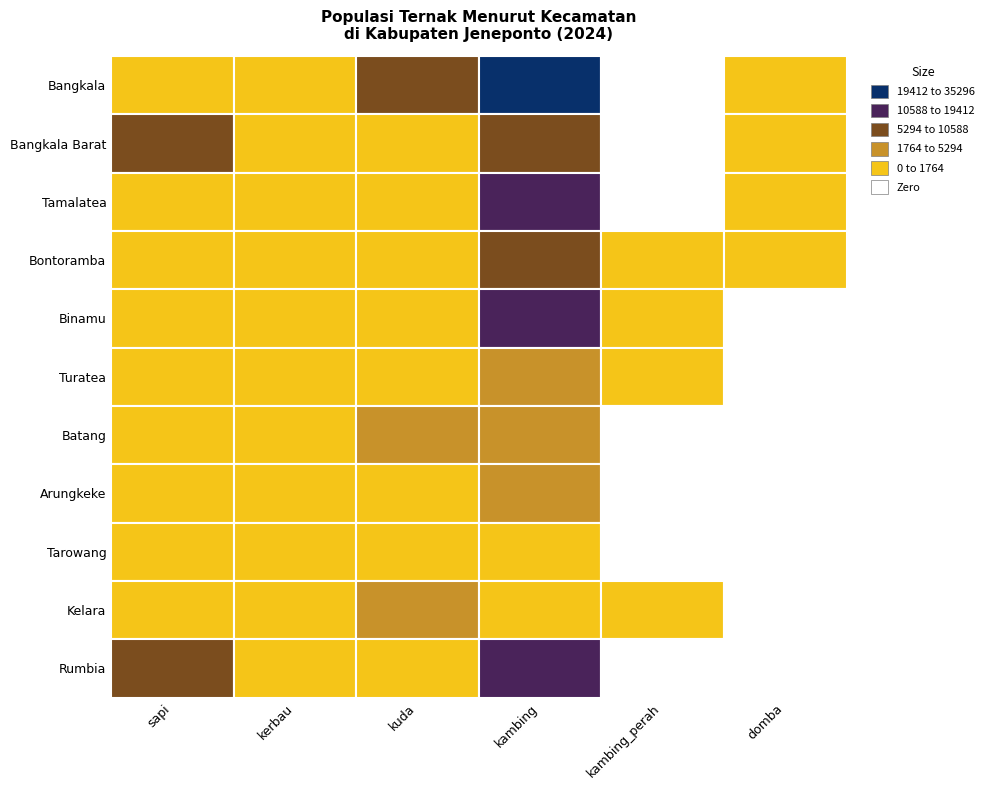

How many positive values does the Bangkala series have?

5